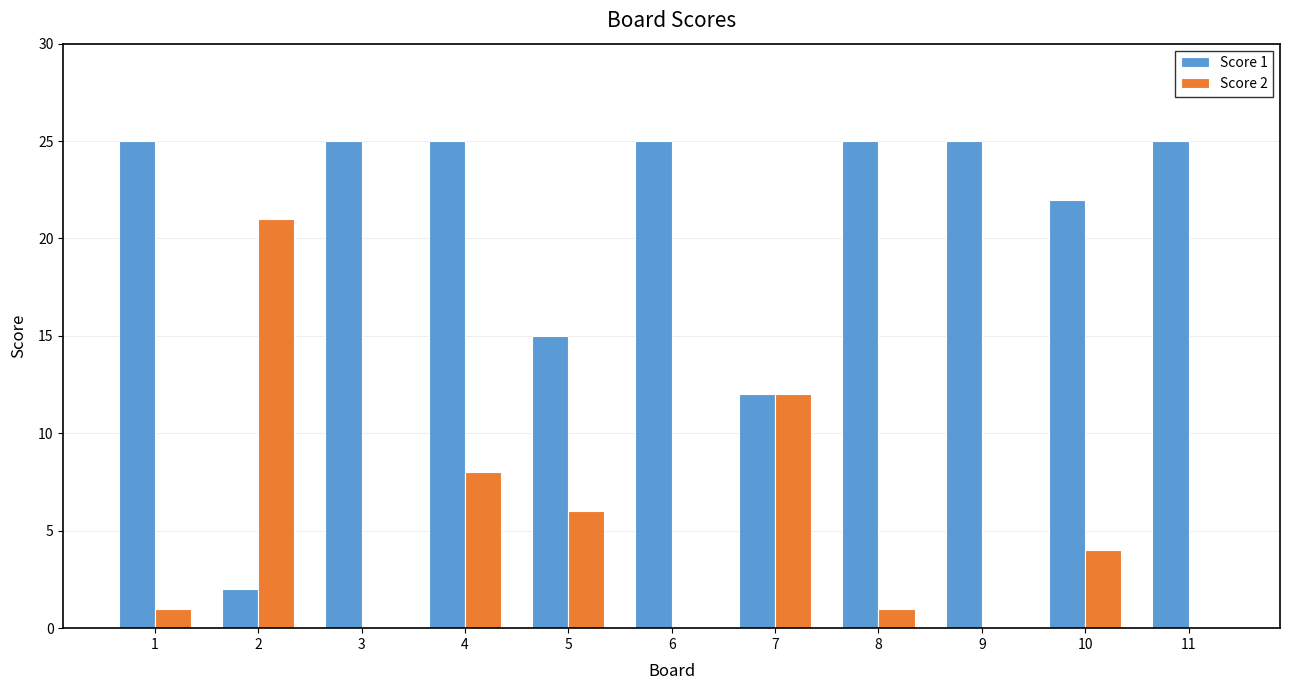

Is the value of Score 2 at 8 greater than the value of Score 1 at 8?

No